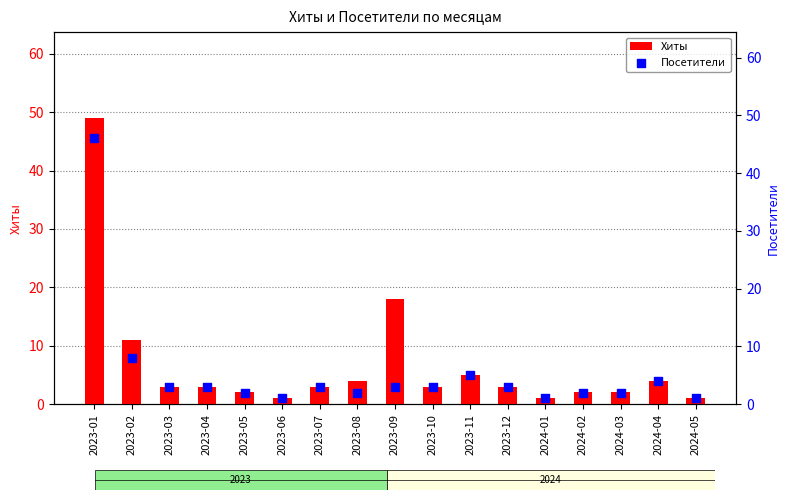

Which series reaches the maximum Y coordinate?

Хиты